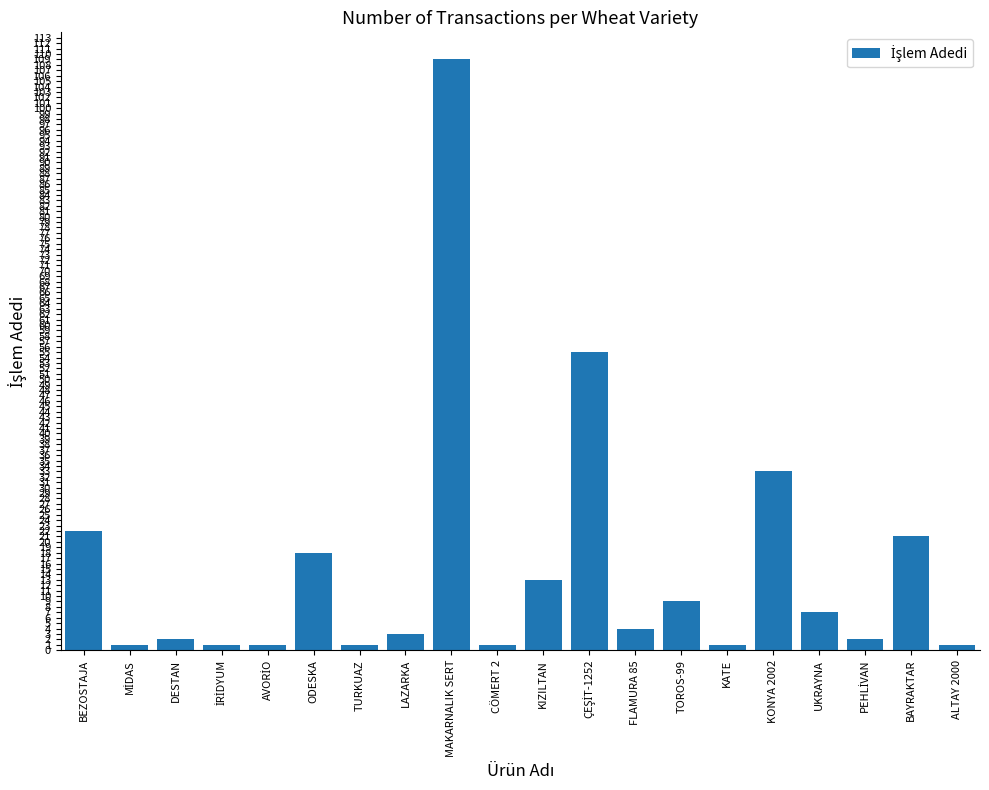

Reading left to right, extract all data points from this chart.

22	1	2	1	1	18	1	3	109	1	13	55	4	9	1	33	7	2	21	1